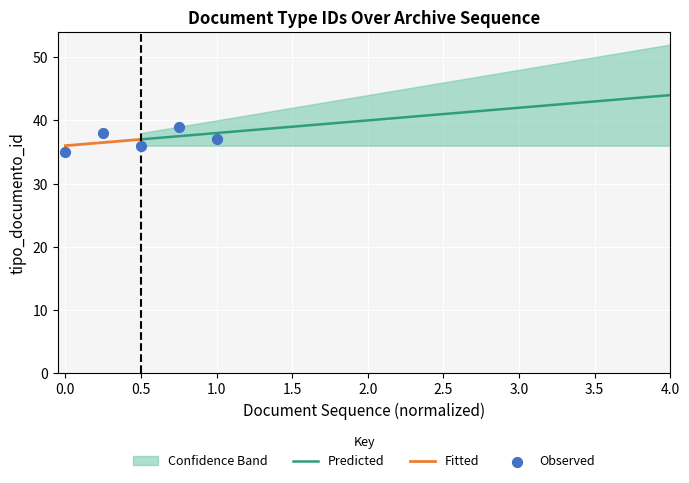

What is the lowest value of the Predicted series?

37.0